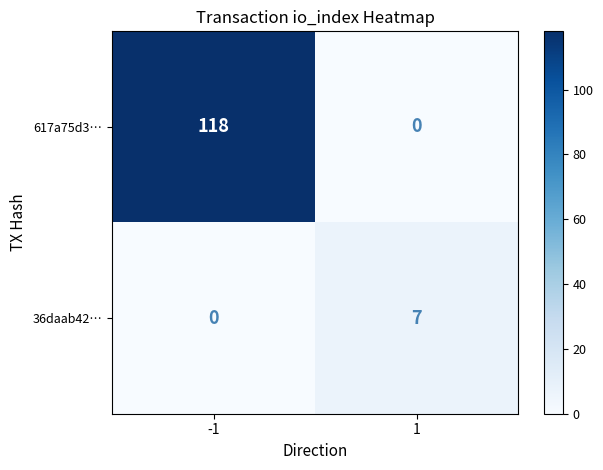

What is the difference between the maximum and minimum values in the 617a75d3… series?

118